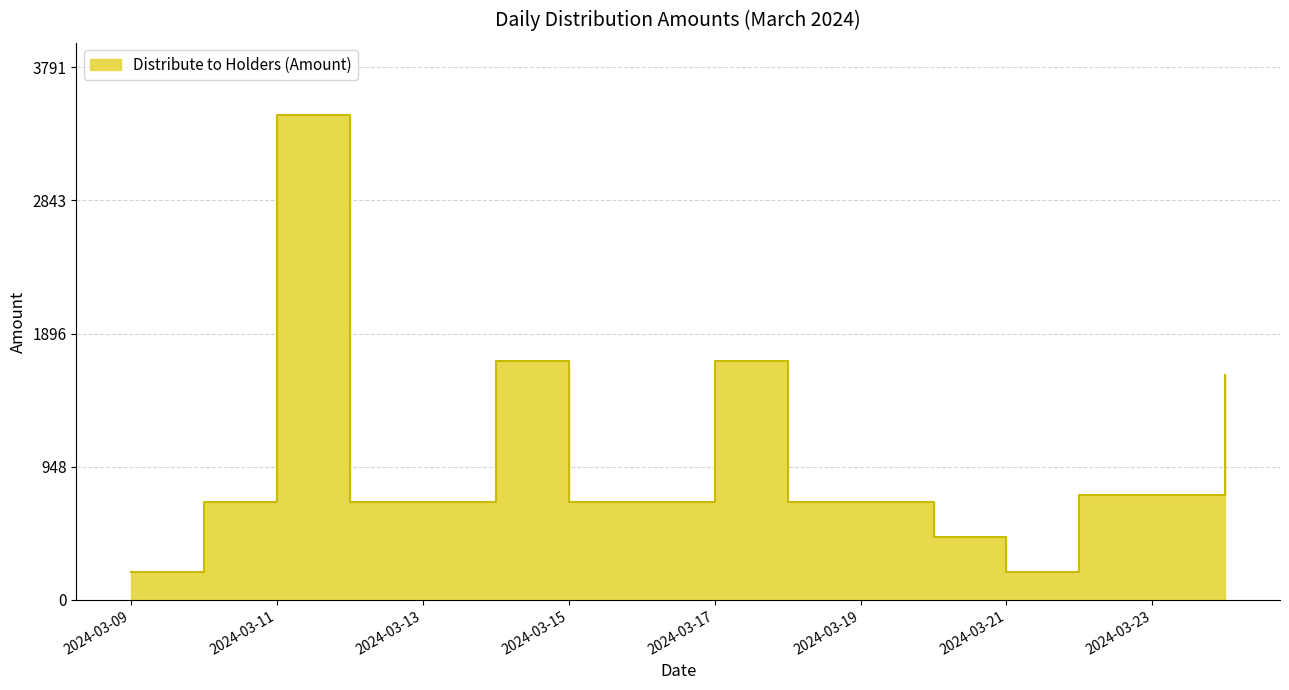

Which label corresponds to the smallest value in the chart?

2024-03-09